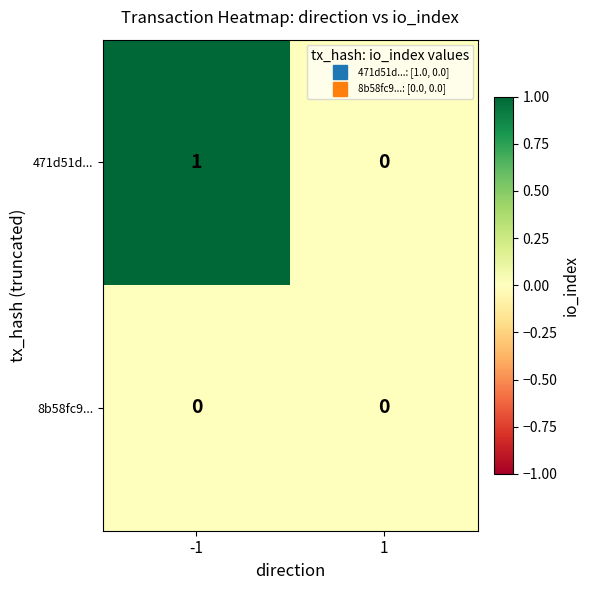

Rank the series at -1 from lowest to highest value.

8b58fc9..., 471d51d...